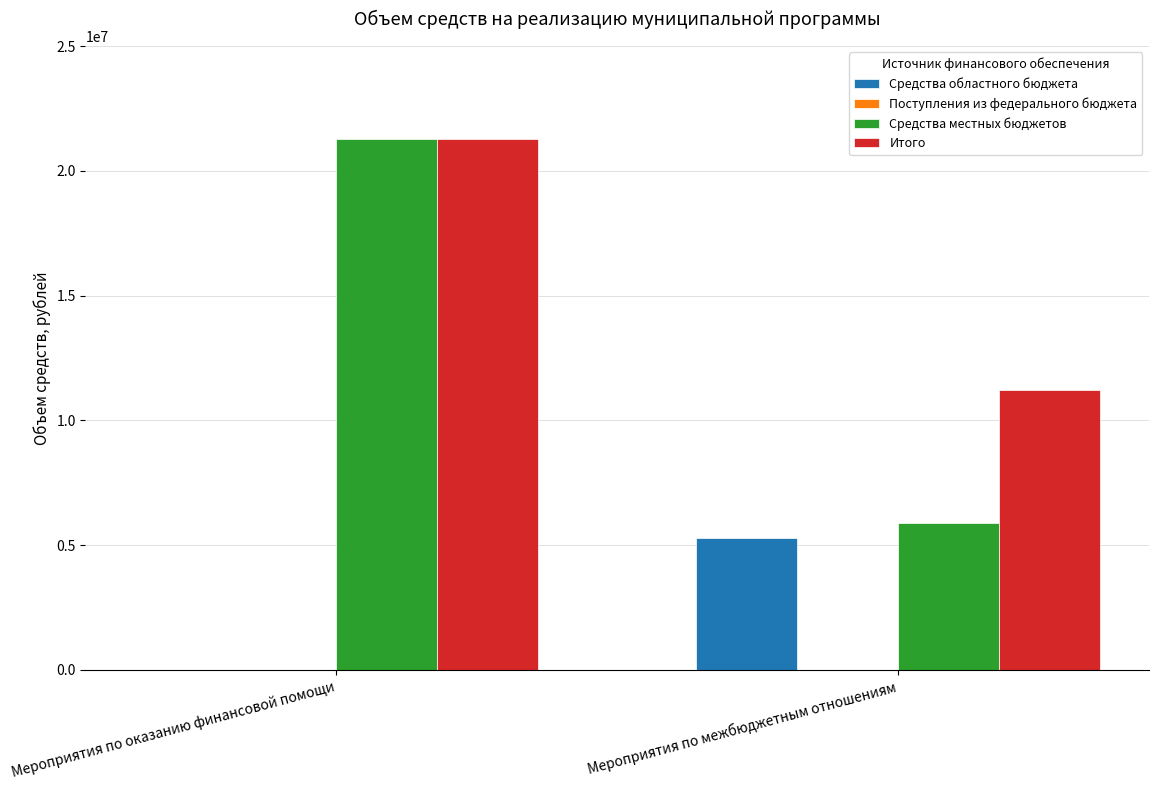

Does the chart contain stacked bars?

No